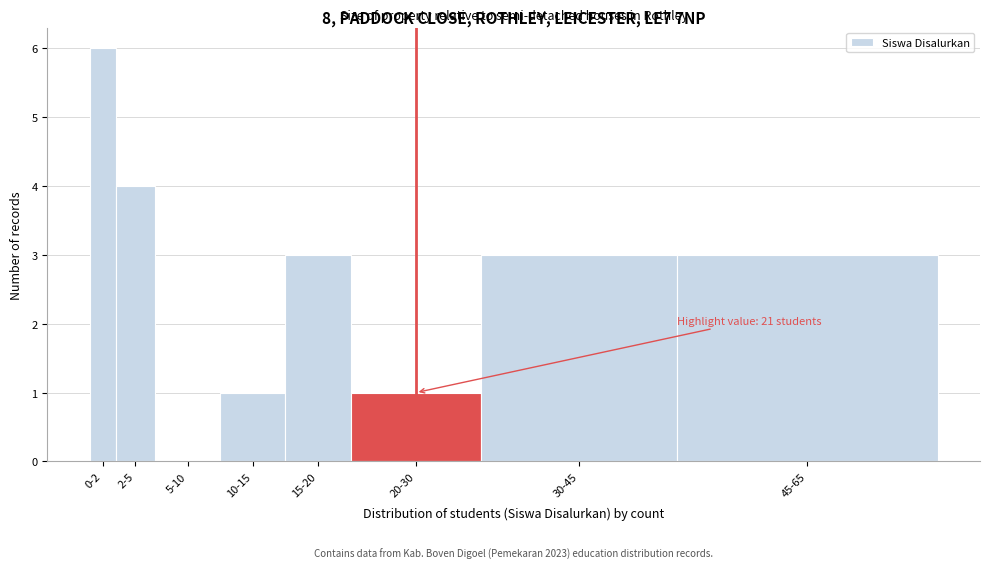

Reading left to right, transcribe all the data shown in this chart.

0-2=6	2-5=4	5-10=0	10-15=1	15-20=3	20-30=1	30-45=3	45-65=3